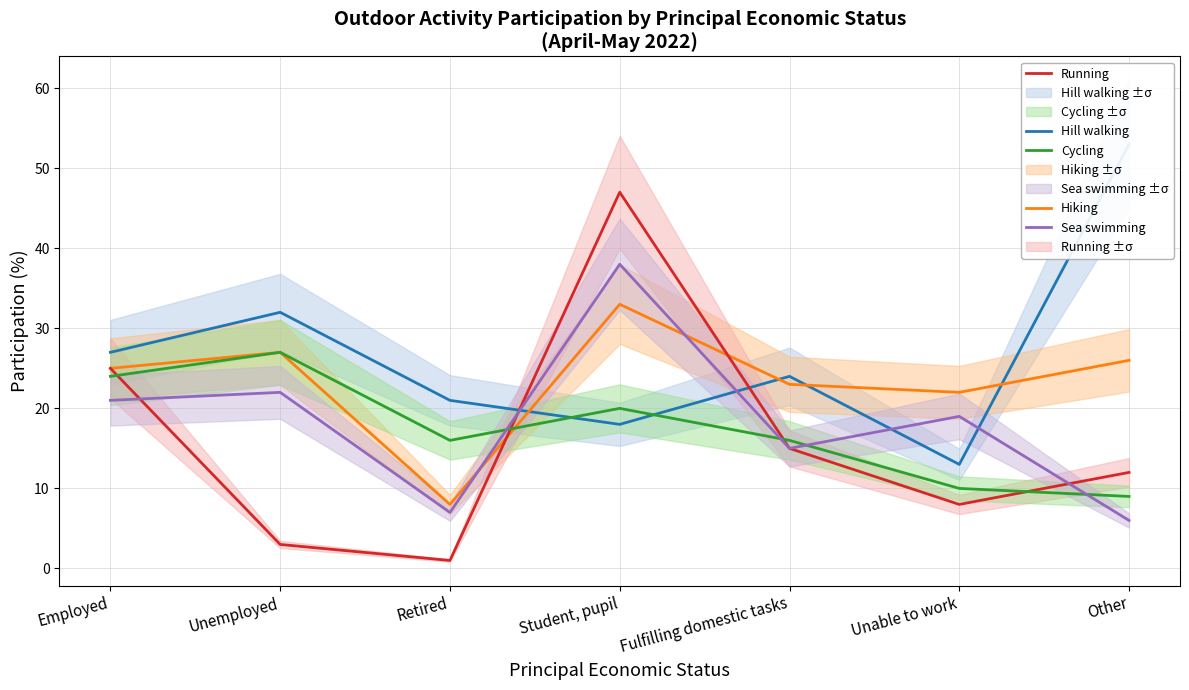

The Cycling series shows 24 at Employed. True or false?

True